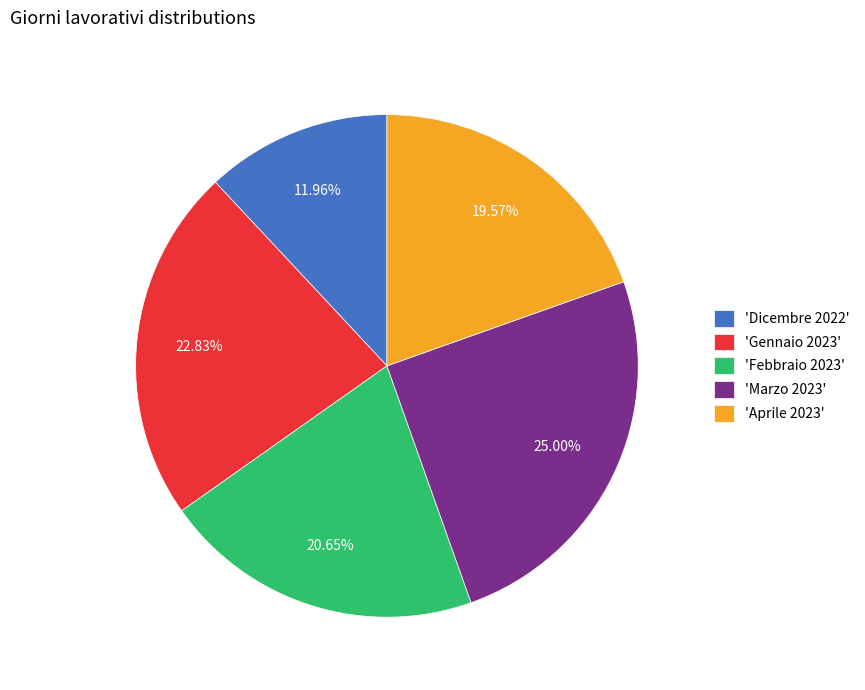

Which slice is the smallest?

'Dicembre 2022'